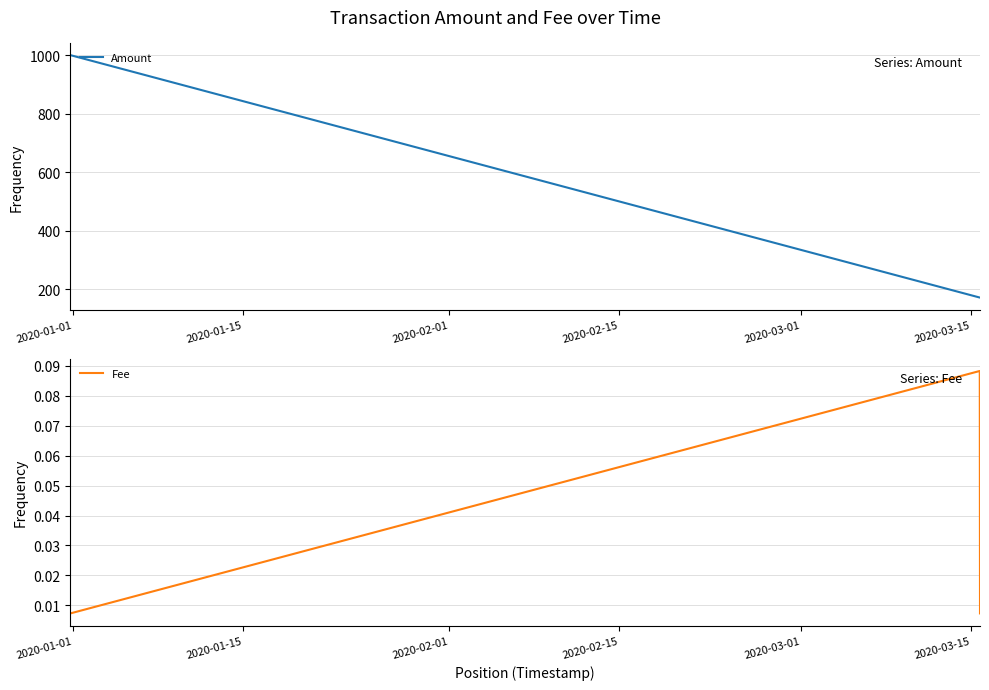

What is the minimum value for Amount?

172.1